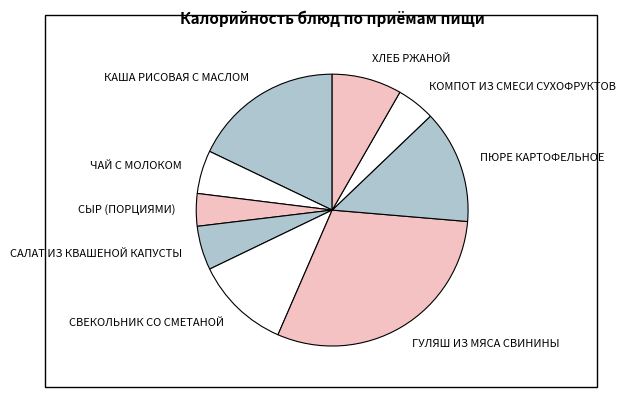

What is the ratio of the value at СВЕКОЛЬНИК СО СМЕТАНОЙ to the value at КОМПОТ ИЗ СМЕСИ СУХОФРУКТОВ?

2.5